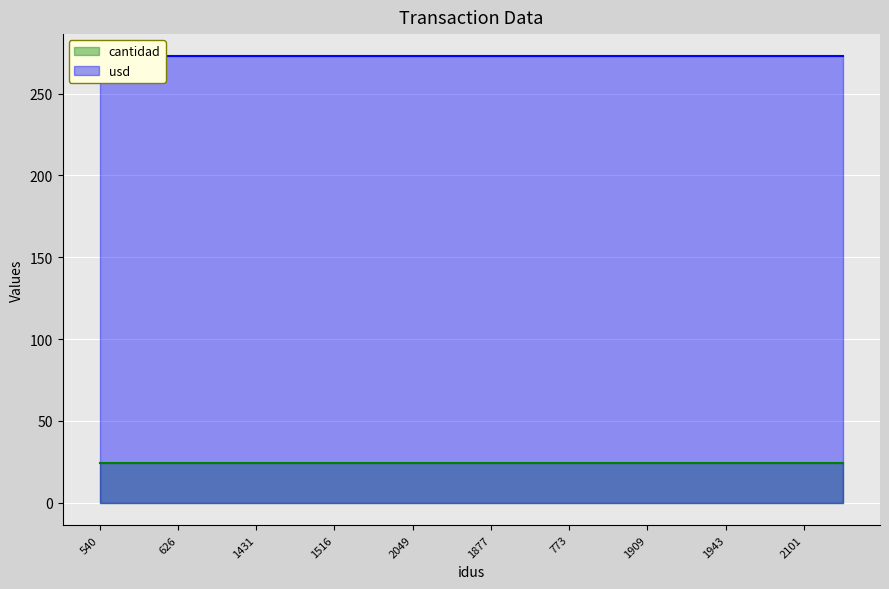

What is the difference between the highest and lowest values at 2017?

248.7